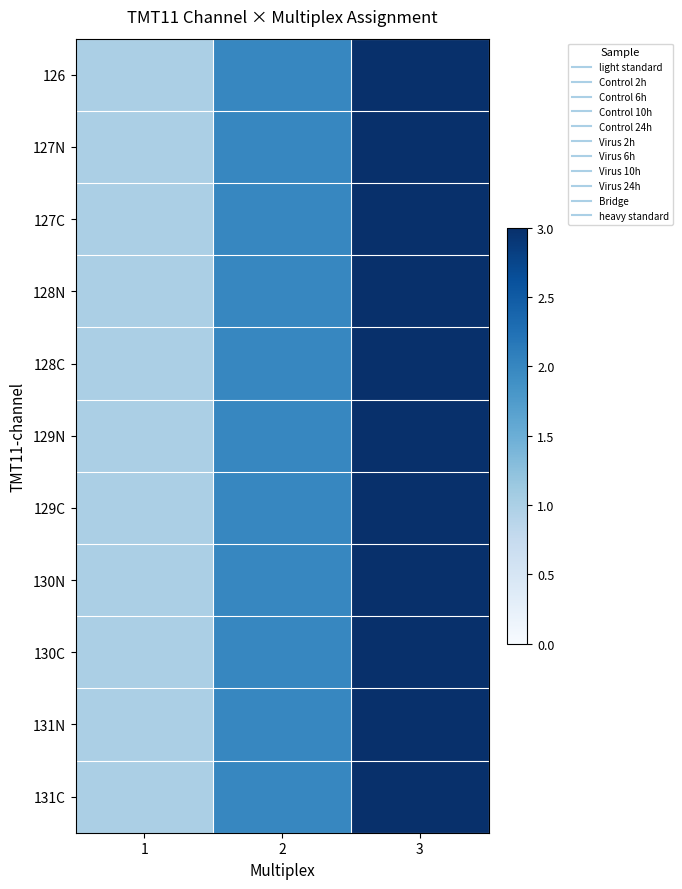

Reading right to left, what are all the values shown in this chart?

126: 3=3	2=2	1=1
127N: 3=3	2=2	1=1
127C: 3=3	2=2	1=1
128N: 3=3	2=2	1=1
128C: 3=3	2=2	1=1
129N: 3=3	2=2	1=1
129C: 3=3	2=2	1=1
130N: 3=3	2=2	1=1
130C: 3=3	2=2	1=1
131N: 3=3	2=2	1=1
131C: 3=3	2=2	1=1